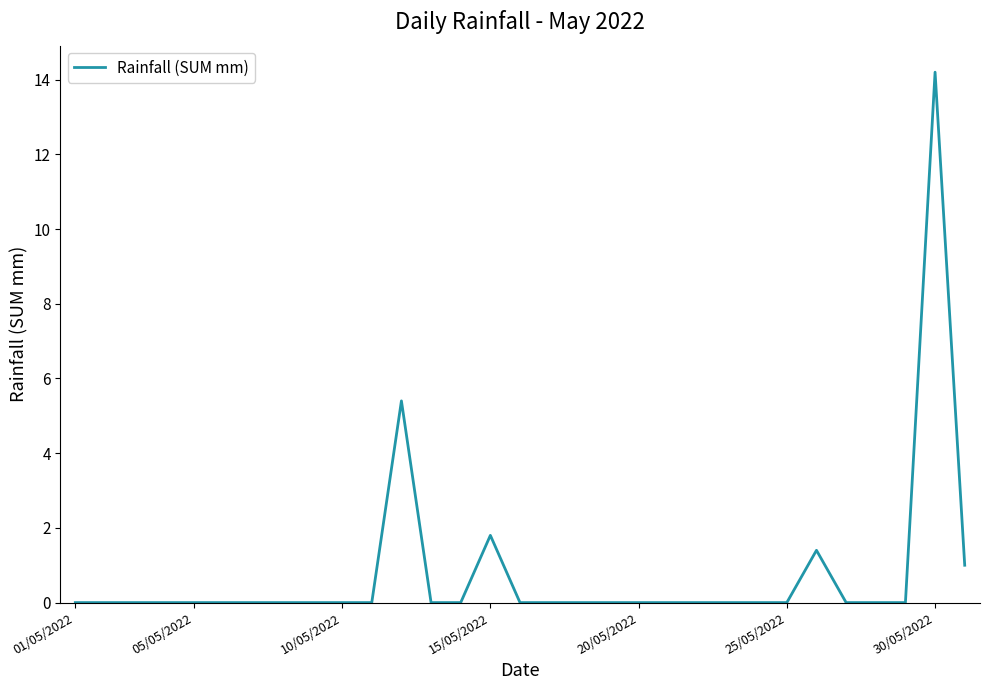

What is the greatest value displayed?

14.2